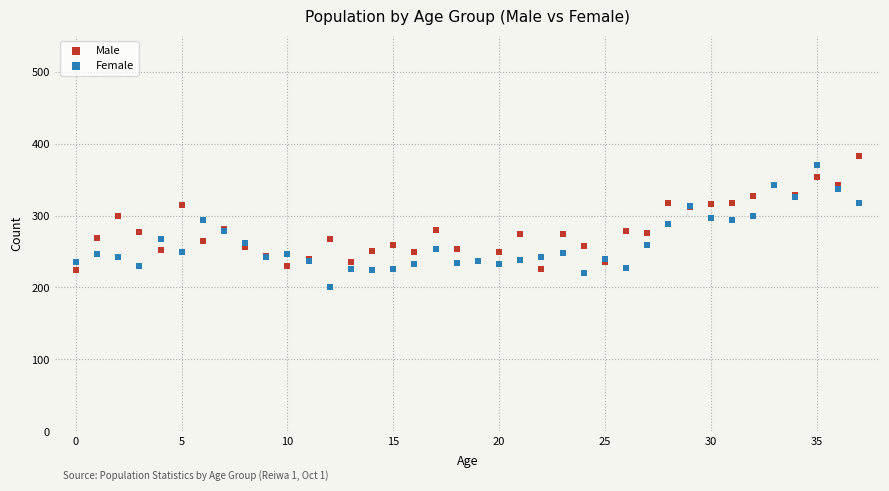

Which series reaches the minimum Y coordinate?

Female